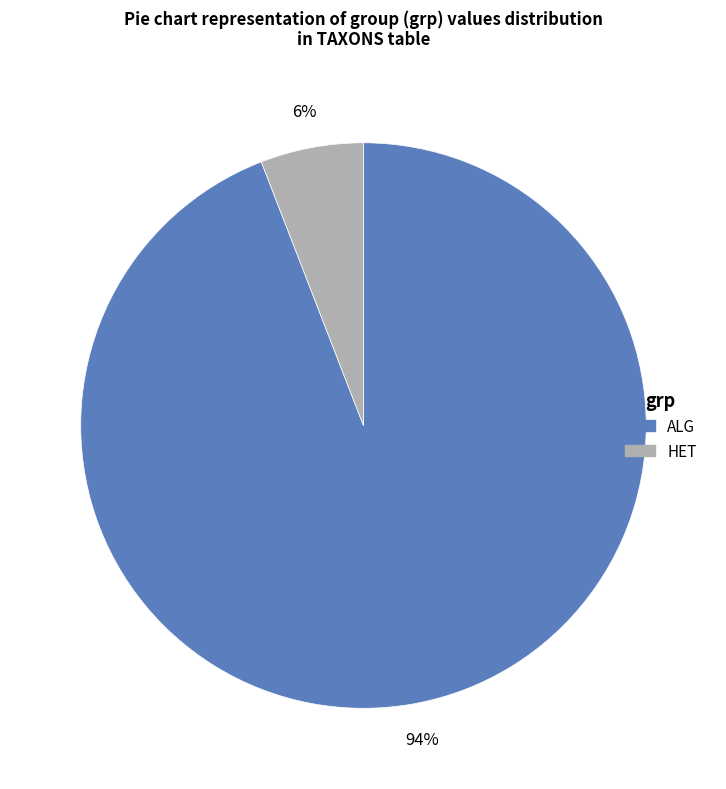

What is the smallest slice in the pie chart?

HET